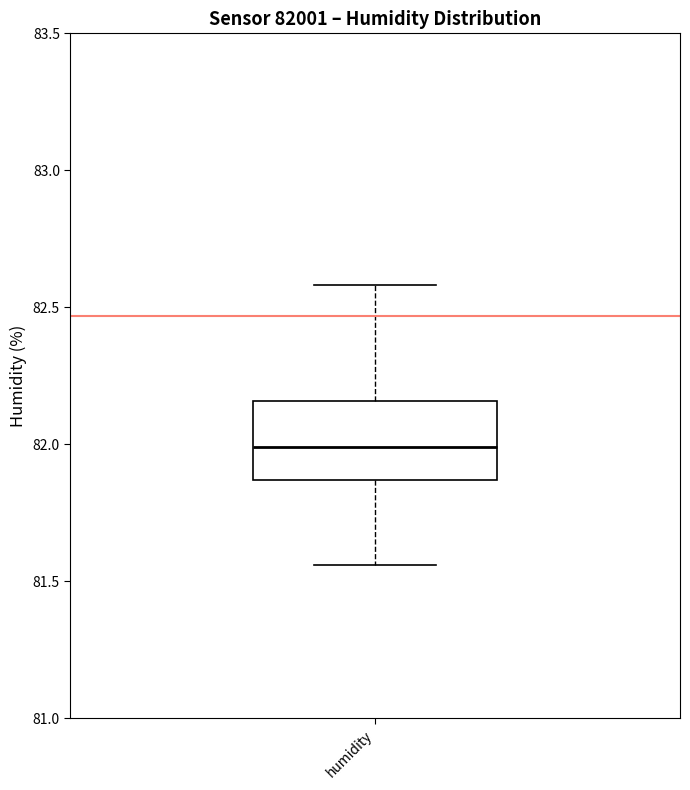

Transcribe this box plot: give where the median line is, the range the box spans, and where the two whiskers end, as read against the y-axis. The values are not printed on the chart, so give them approximately, as read against the axis.

median 82.00, box 81.85 to 82.15, whiskers 81.55 to 82.60